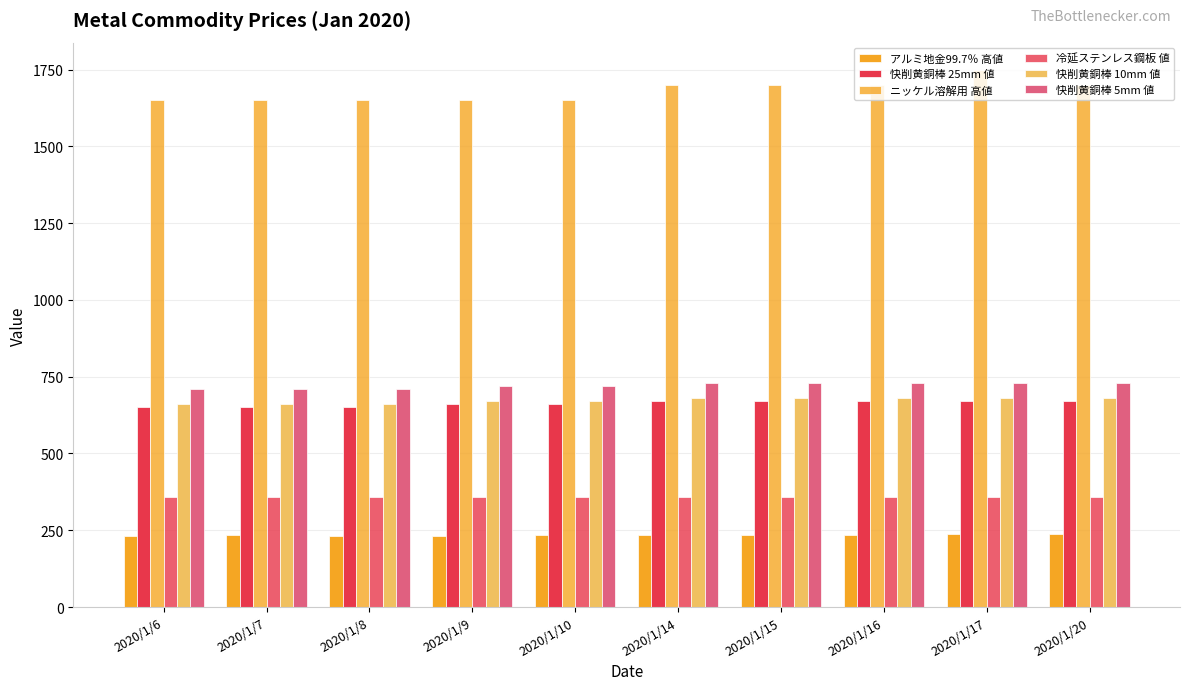

How many bars are there in each group?

6